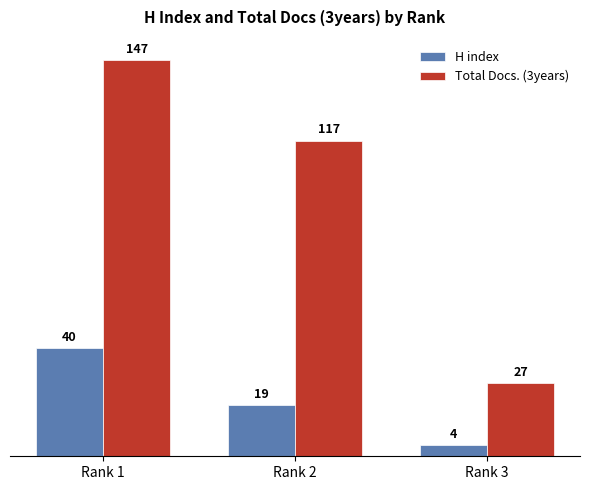

Reading left to right, transcribe all the data shown in this chart.

H index: 40	19	4
Total Docs. (3years): 147	117	27